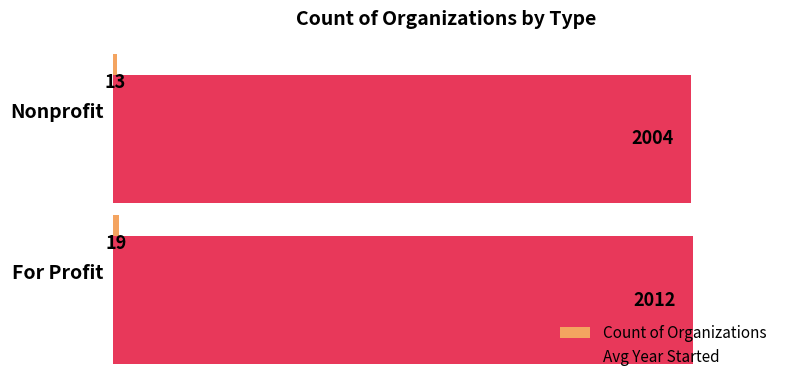

Rank the categories by Avg Year Started value from highest to lowest.

For Profit, Nonprofit